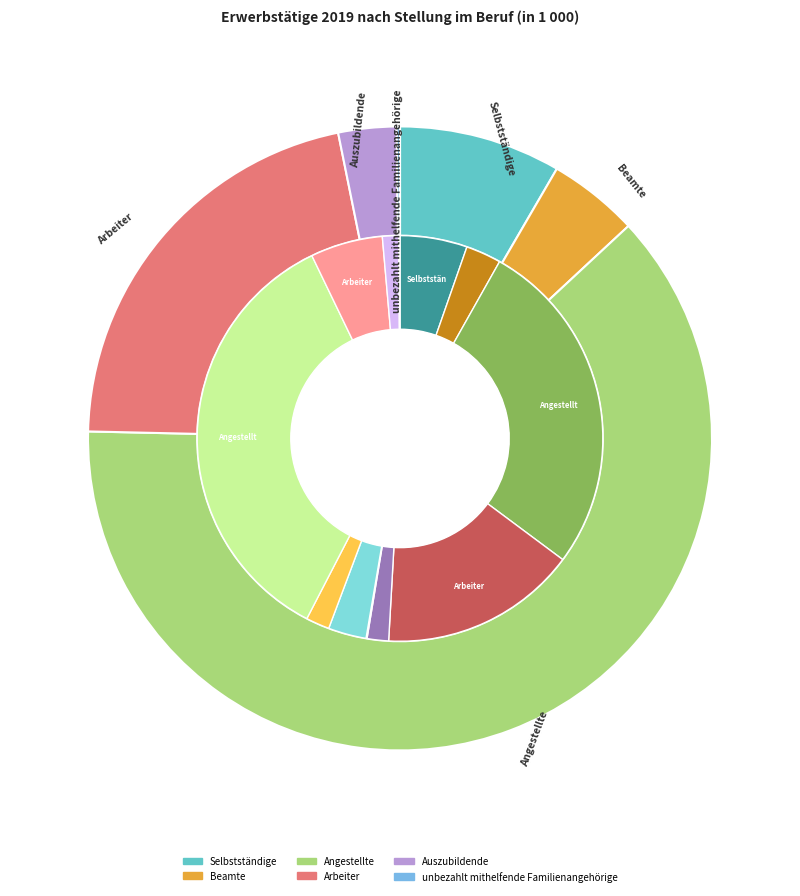

Rank the categories by value from lowest to highest.

unbezahlt mithelfende Familienangehörige, Auszubildende, Beamte, Selbstständige, Arbeiter, Angestellte